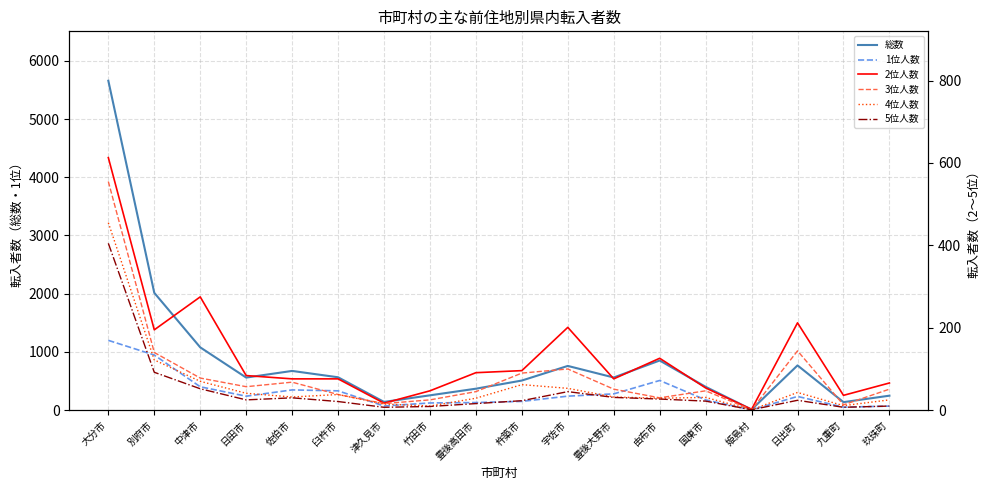

What is the difference between the second highest and minimum values in the 2位人数 series?

273